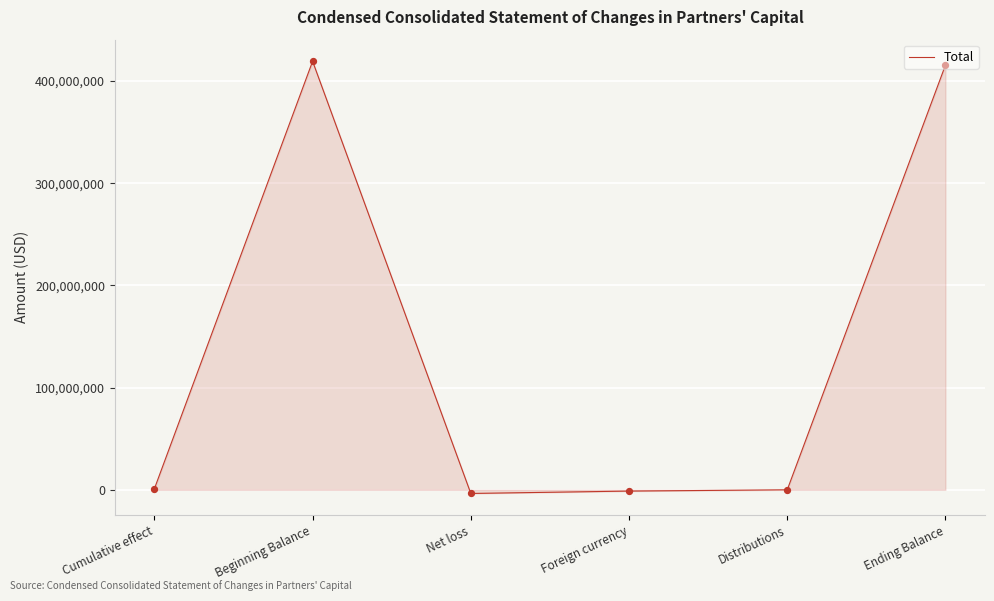

Which has a higher value, Beginning Balance or Ending Balance?

Beginning Balance